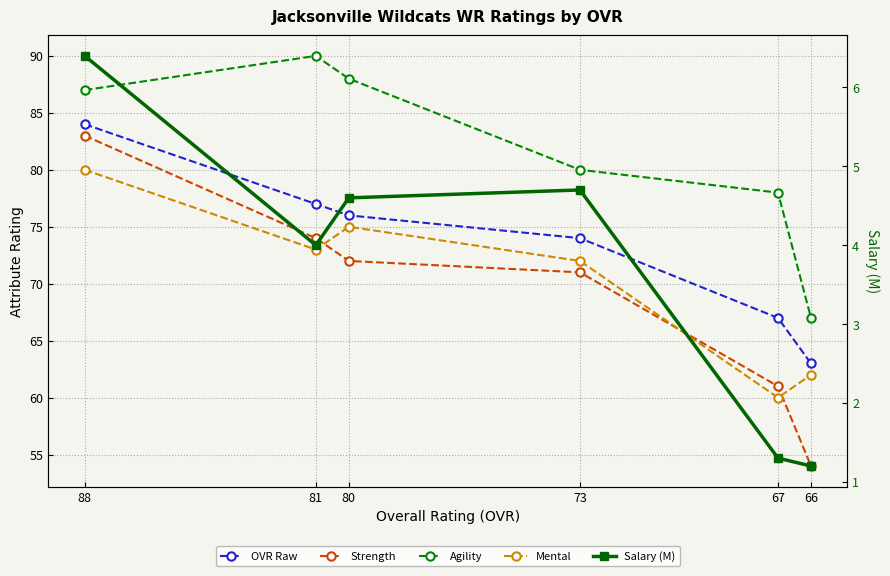

How many data points in OVR Raw are less than 76?

3